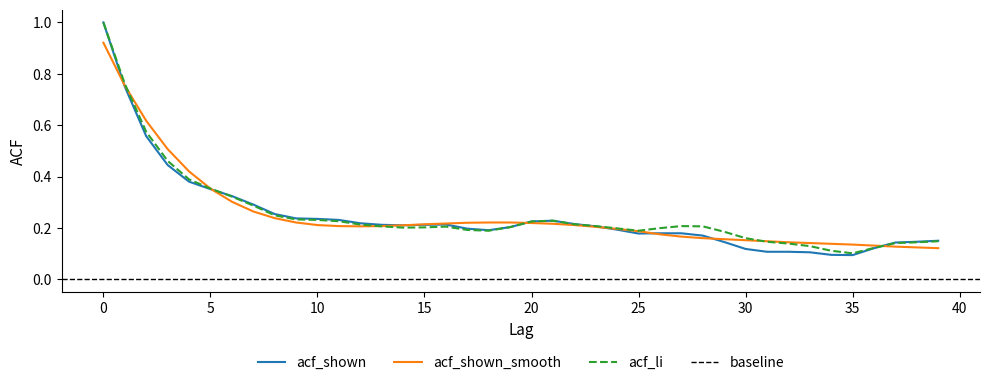

What is the smallest value displayed?

0.1